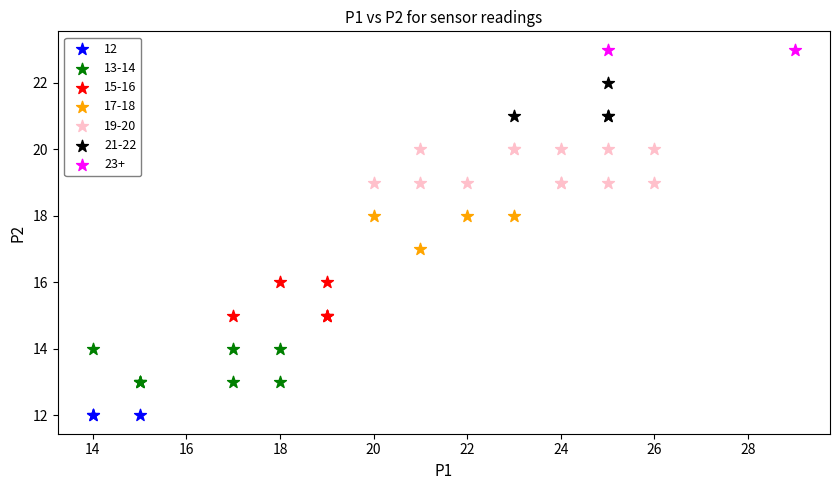

Which series reaches the minimum Y coordinate?

12